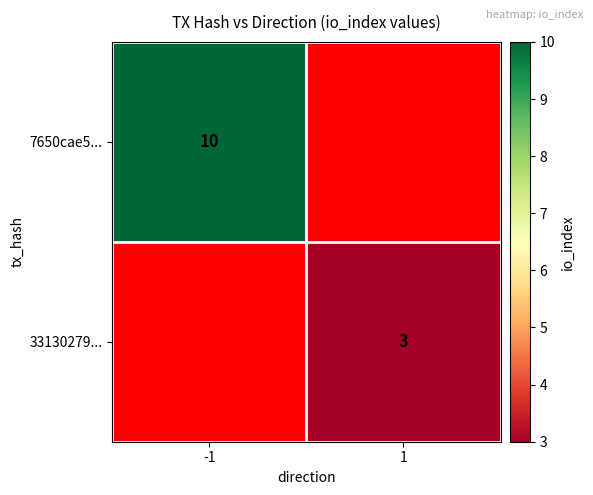

The value of 33130279... at 1 is 5. True or false?

False